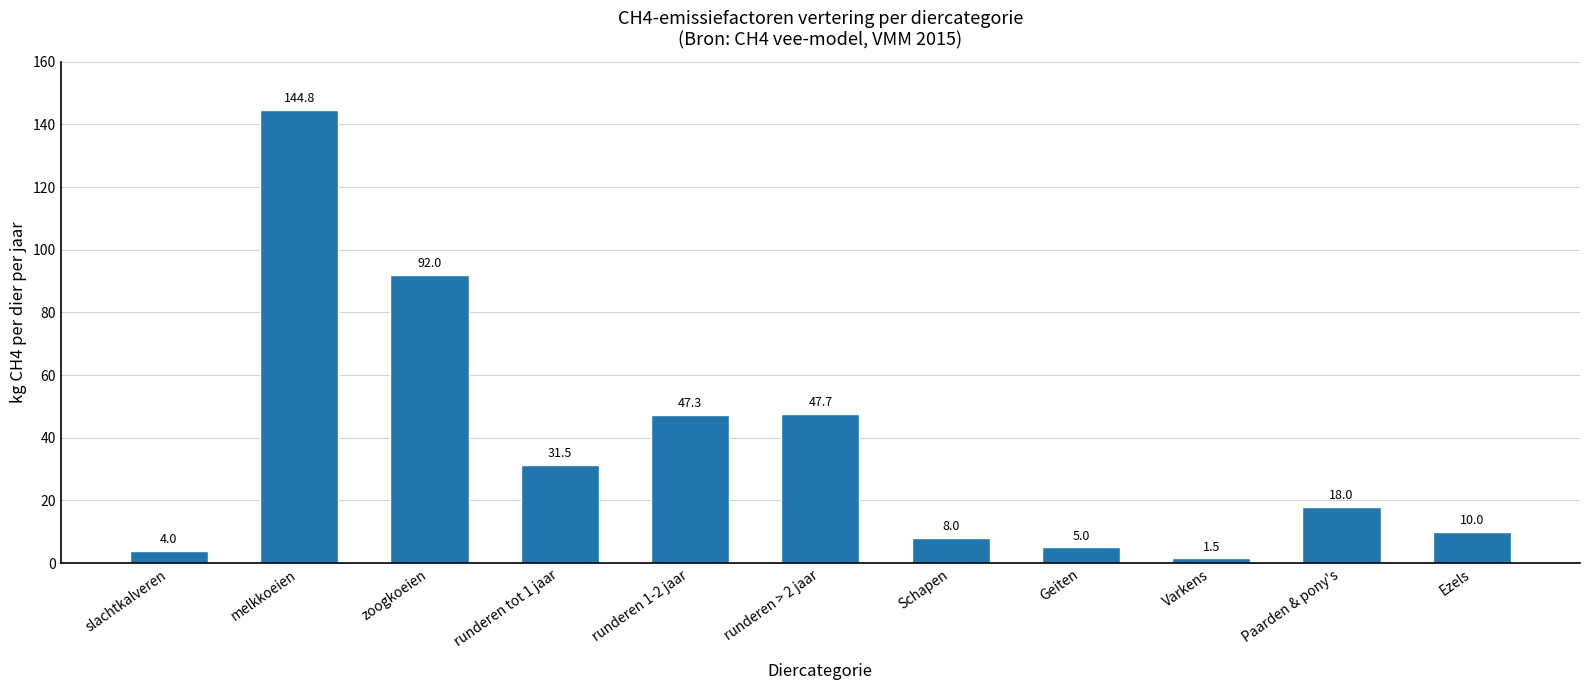

What is the ratio of the value at Schapen to the value at runderen > 2 jaar?

0.2